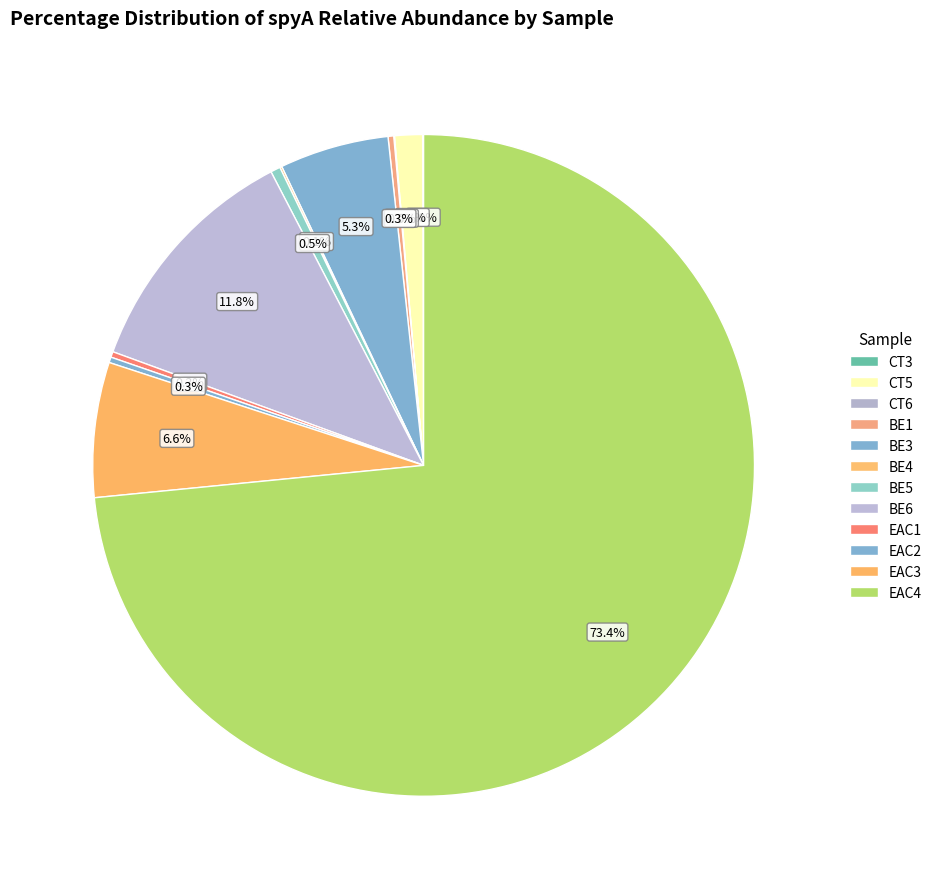

To the nearest percent, what is the difference between the EAC1 and BE3 slice percentages?

5%